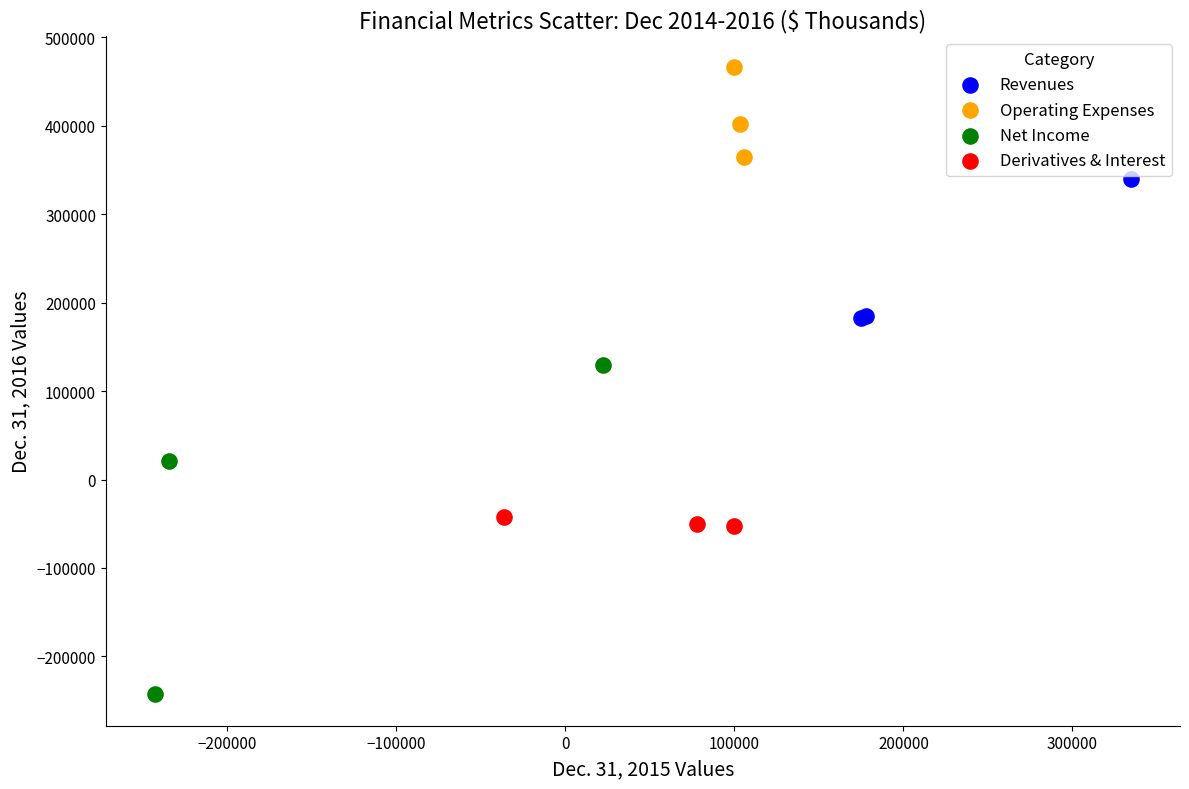

Which series reaches the maximum Y coordinate?

Operating Expenses